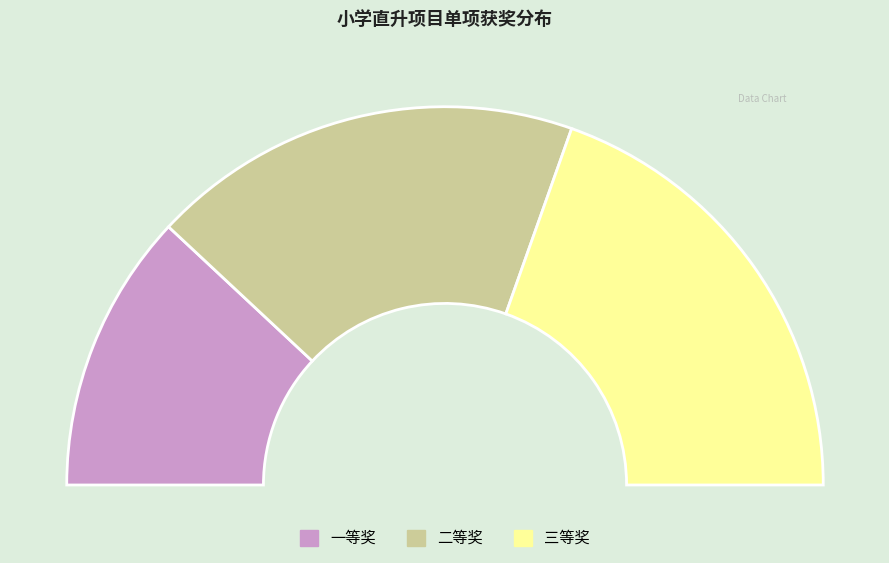

Is there a majority slice in this chart?

No